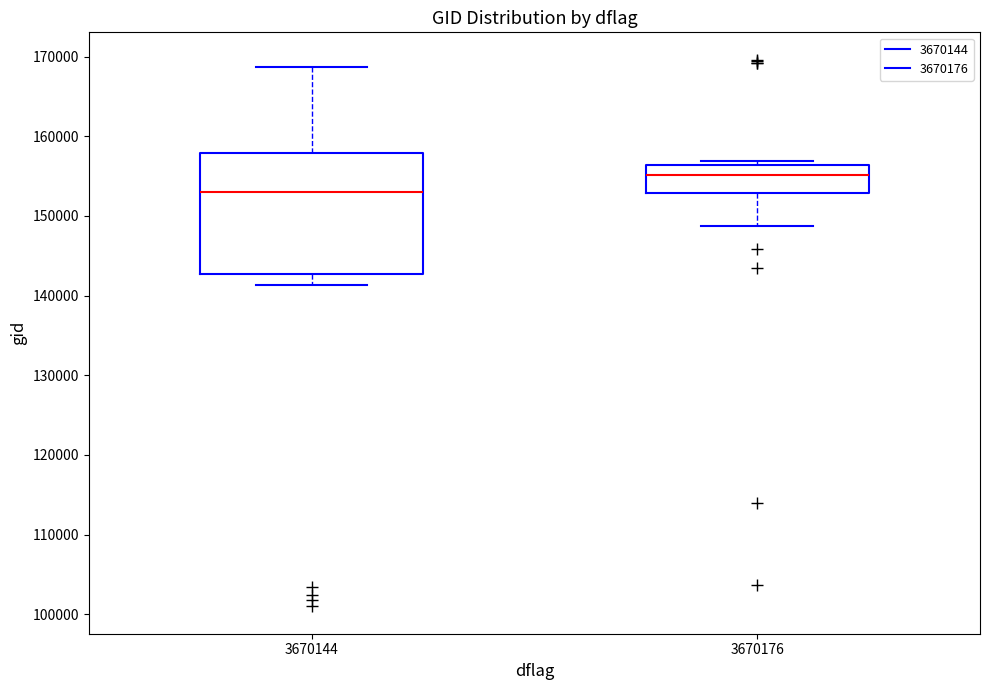

Which box's median line is the lowest?

3670144